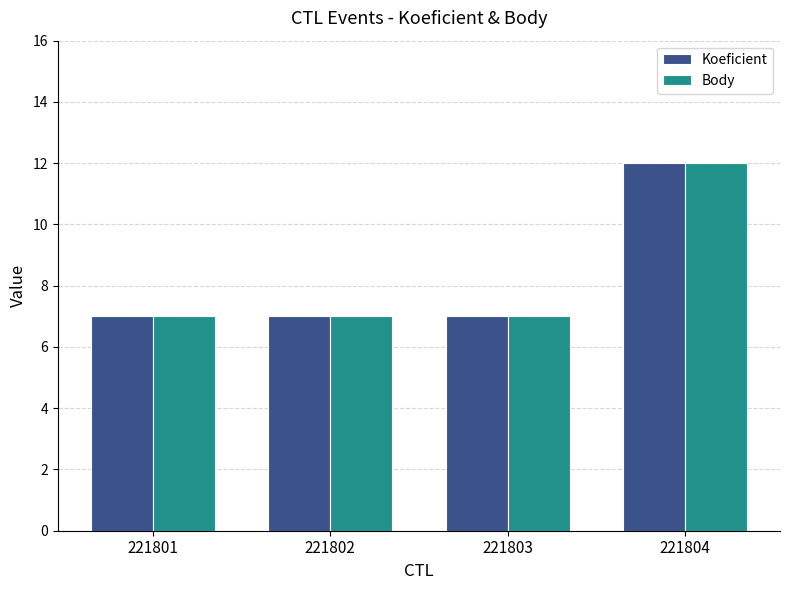

What is the value of the Body bar at the 1st from the left?

7